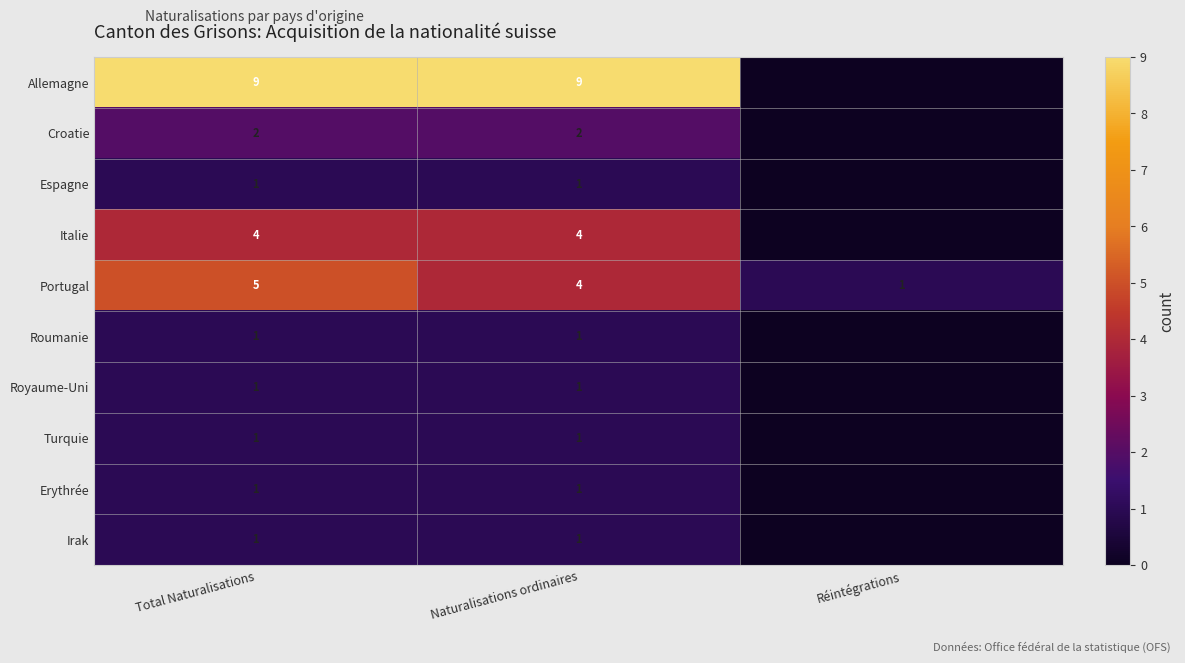

At which label is Portugal closest to 3?

Naturalisations ordinaires